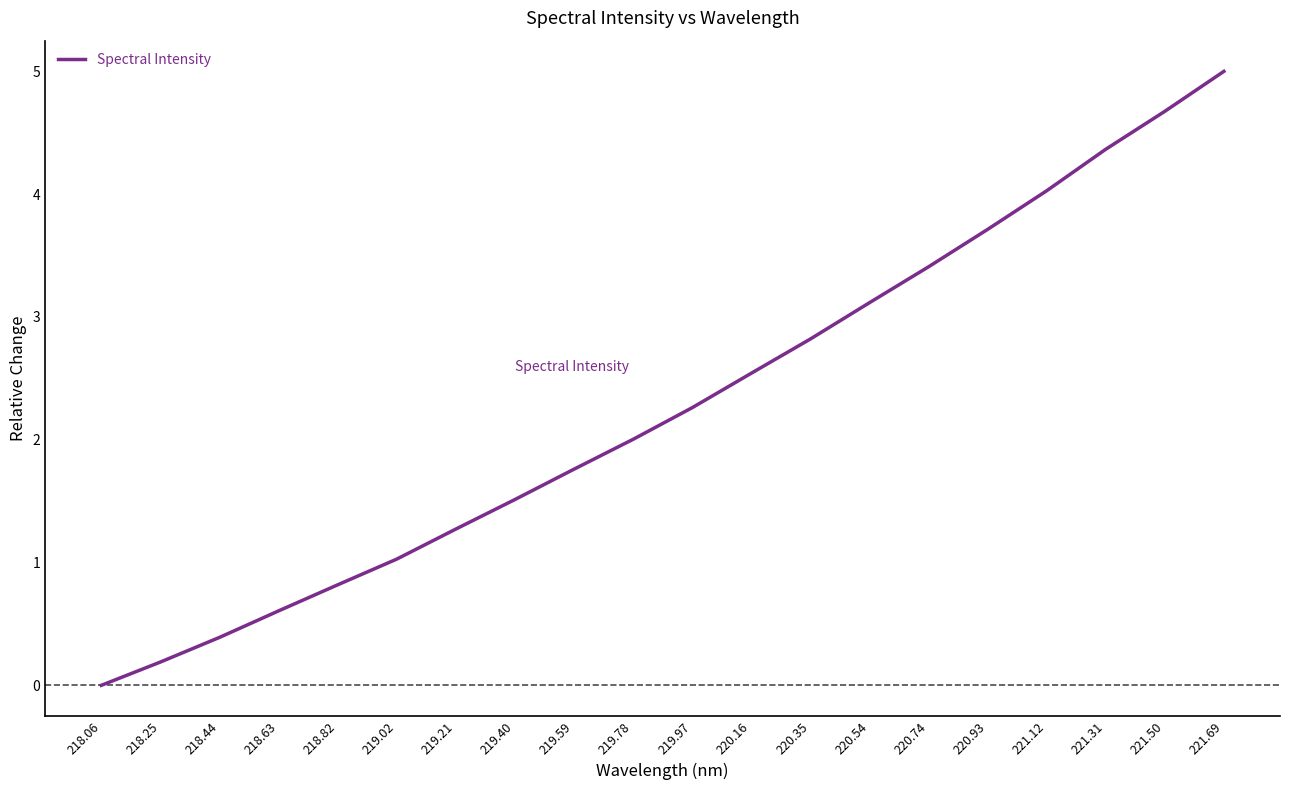

Count the number of categories in the chart.

20